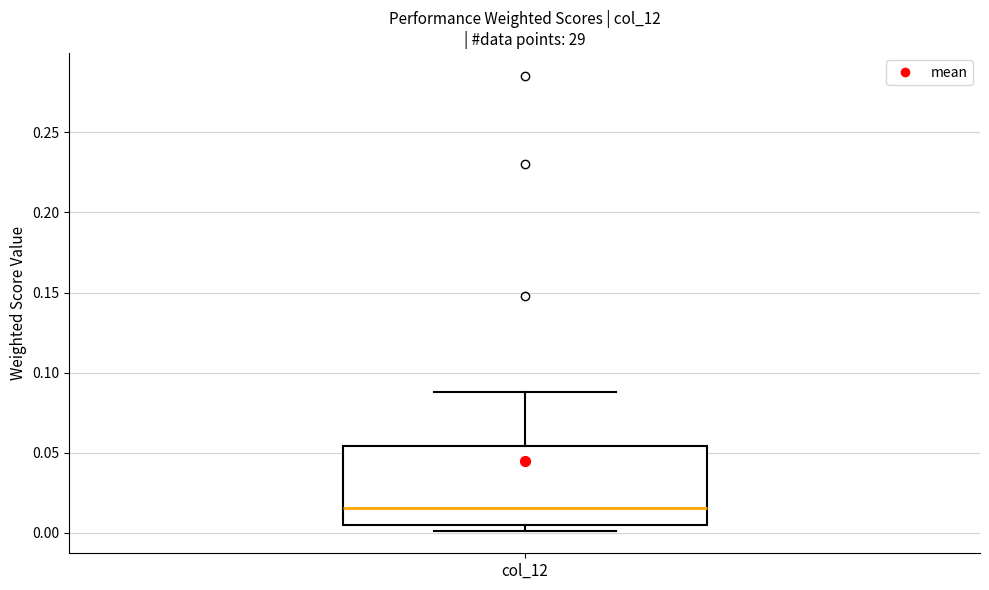

Where does the upper whisker of the box for col_12 end on the y-axis? The values are not printed on the chart, so give them approximately, as read against the axis.

0.090